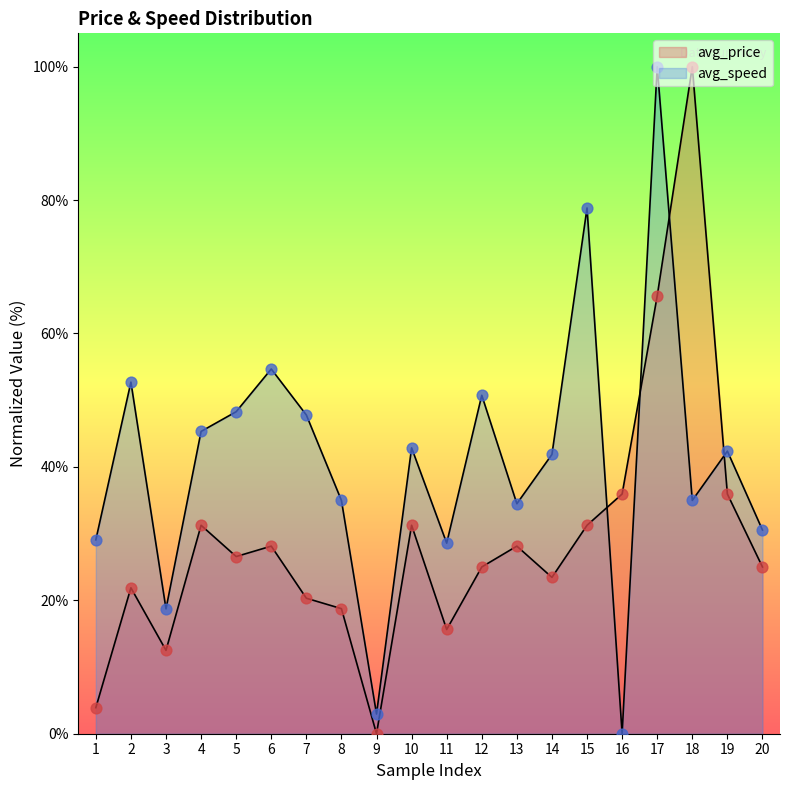

At how many categories does at least one series exceed 65?

3